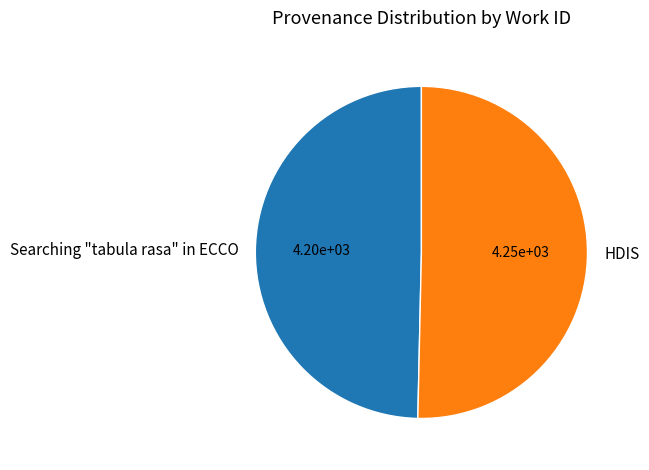

Which has a higher value, Searching "tabula rasa" in ECCO or HDIS?

HDIS